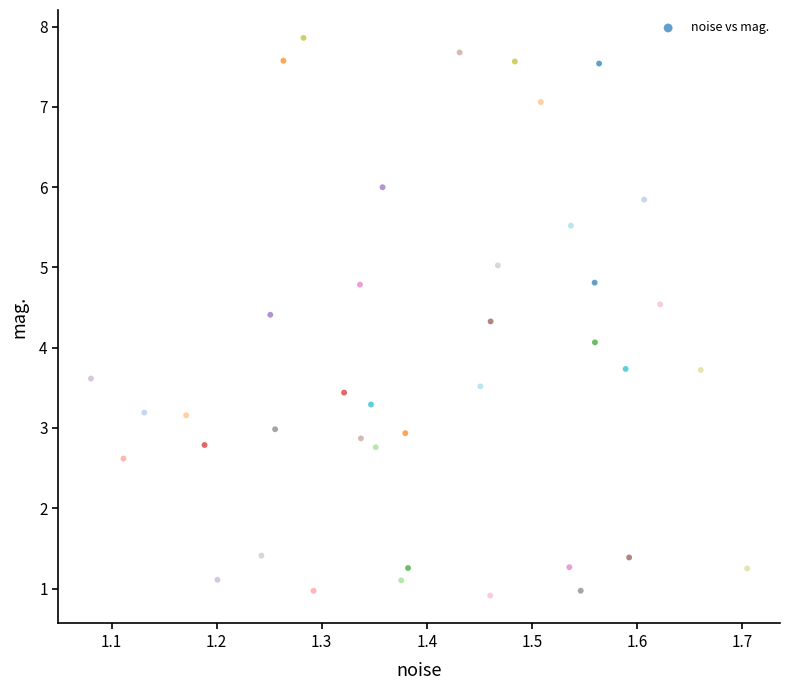

What is the range of Y values (max minus min)?

6.9